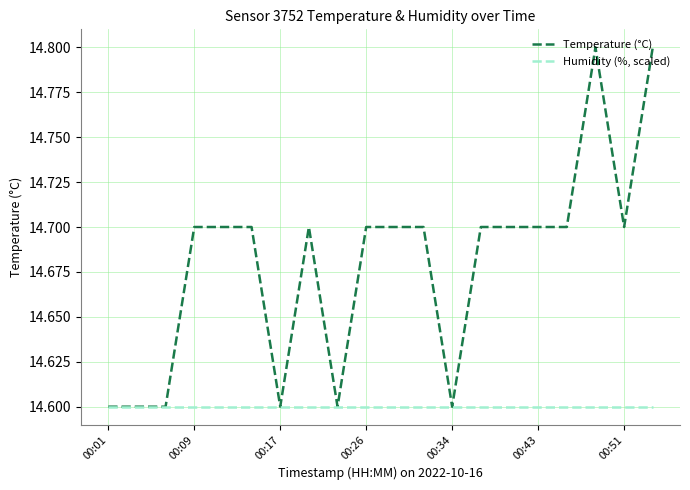

Which series has the largest total across all categories?

Temperature (°C)